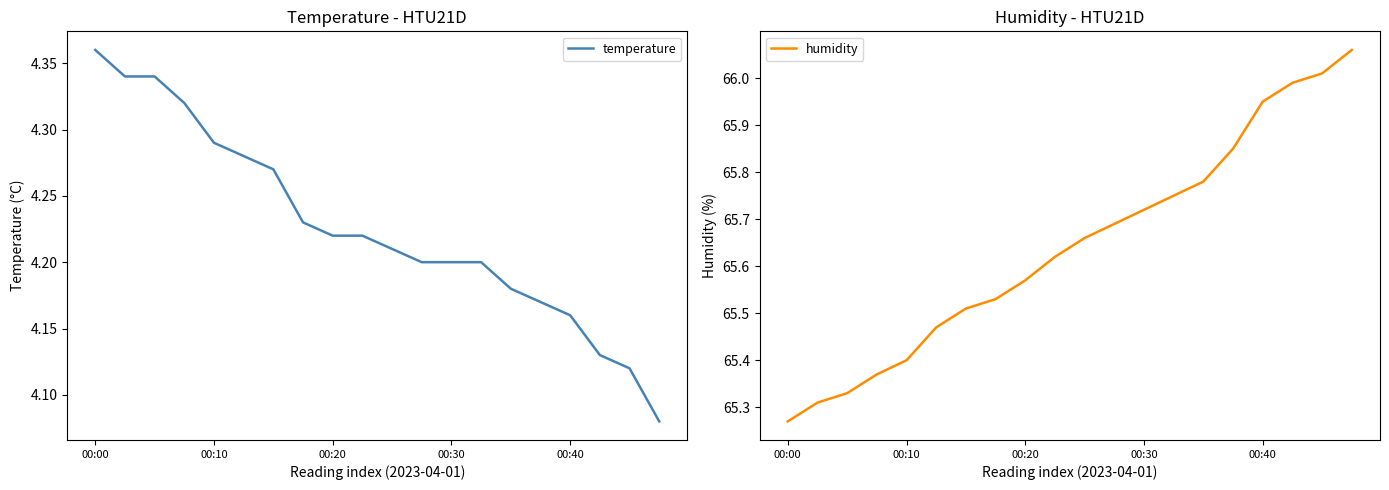

At which label does humidity reach its minimum?

00:00